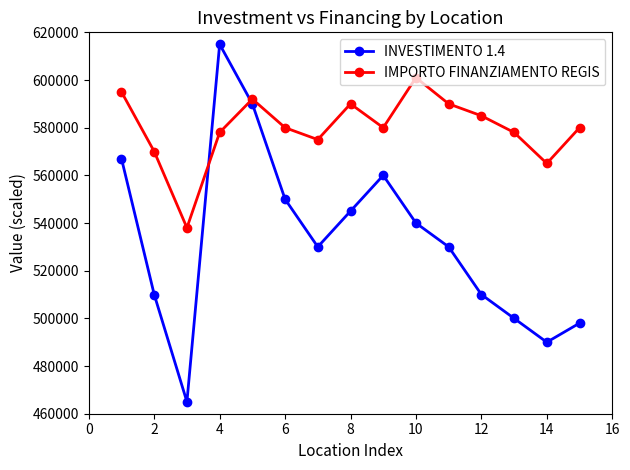

What is the value of the IMPORTO FINANZIAMENTO REGIS point at the 13th from the left?

578000